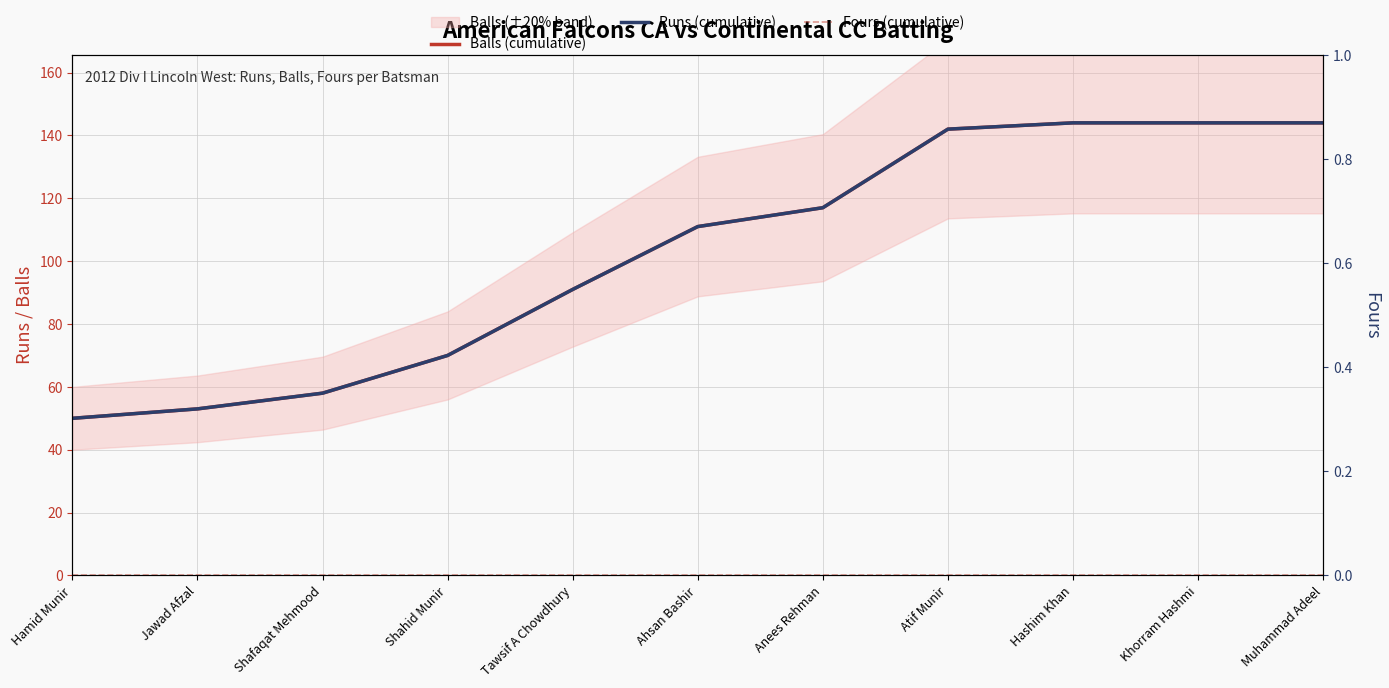

The Runs (cumulative) series shows 247 at Khorram Hashmi. True or false?

False